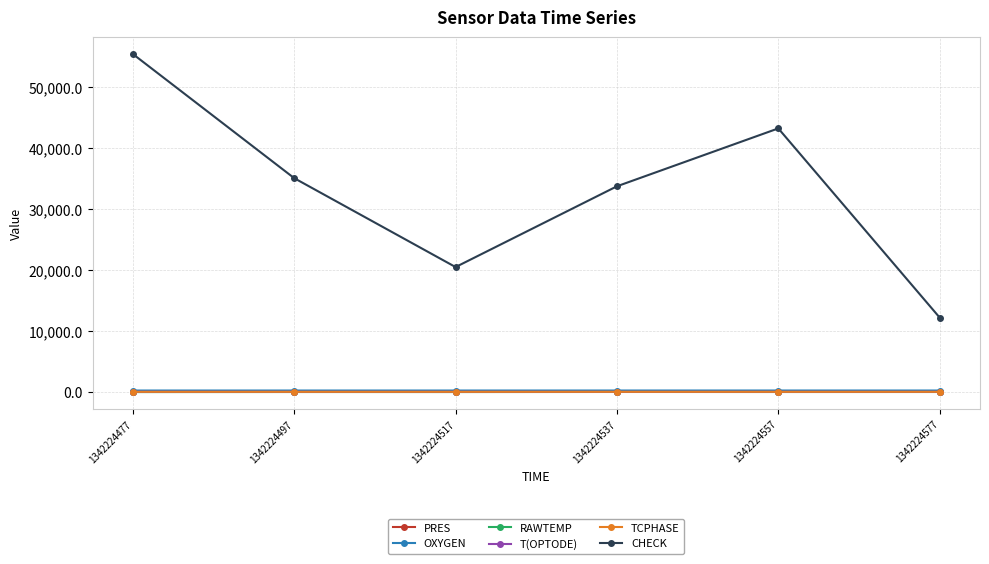

Which series has the widest spread of values?

CHECK